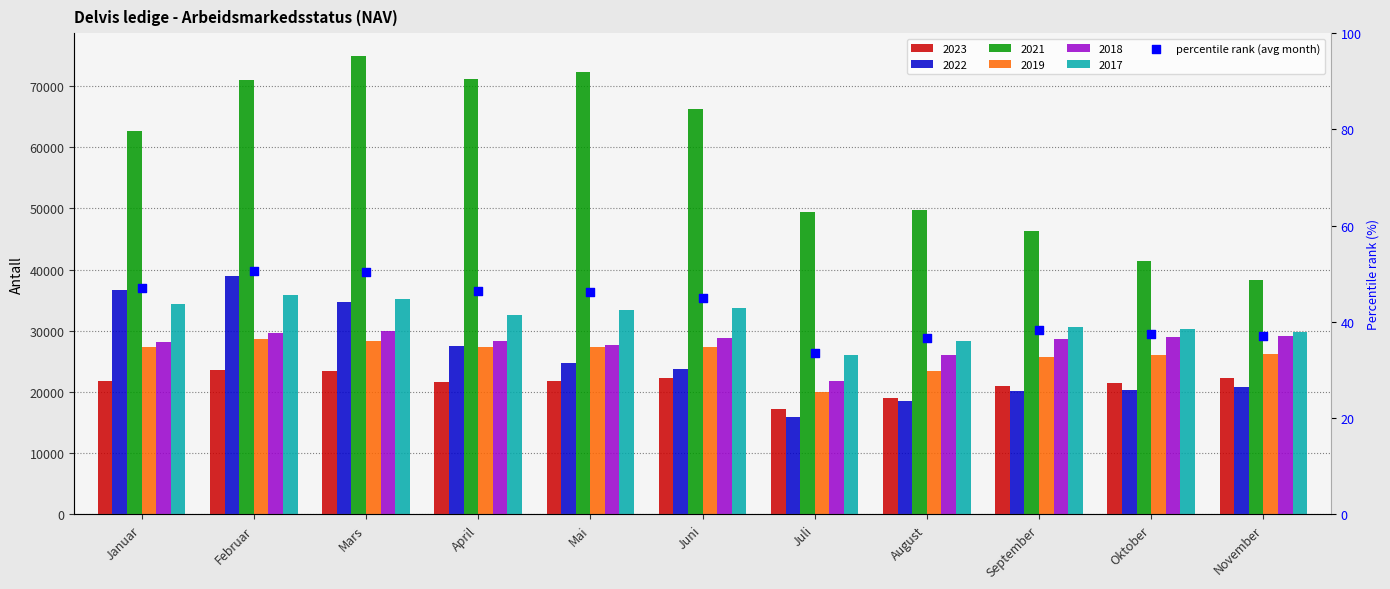

What is the change in value from April to Oktober?

-8.9